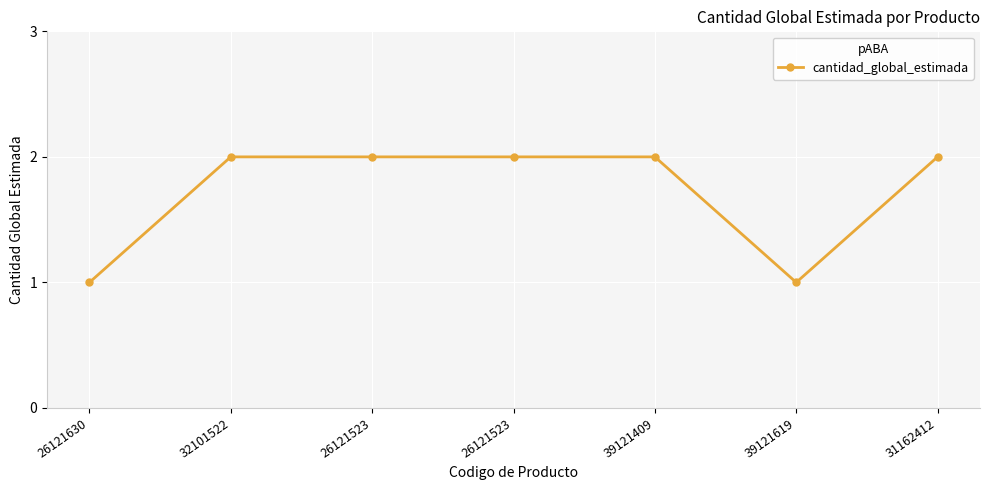

How many lines are shown in the chart?

1